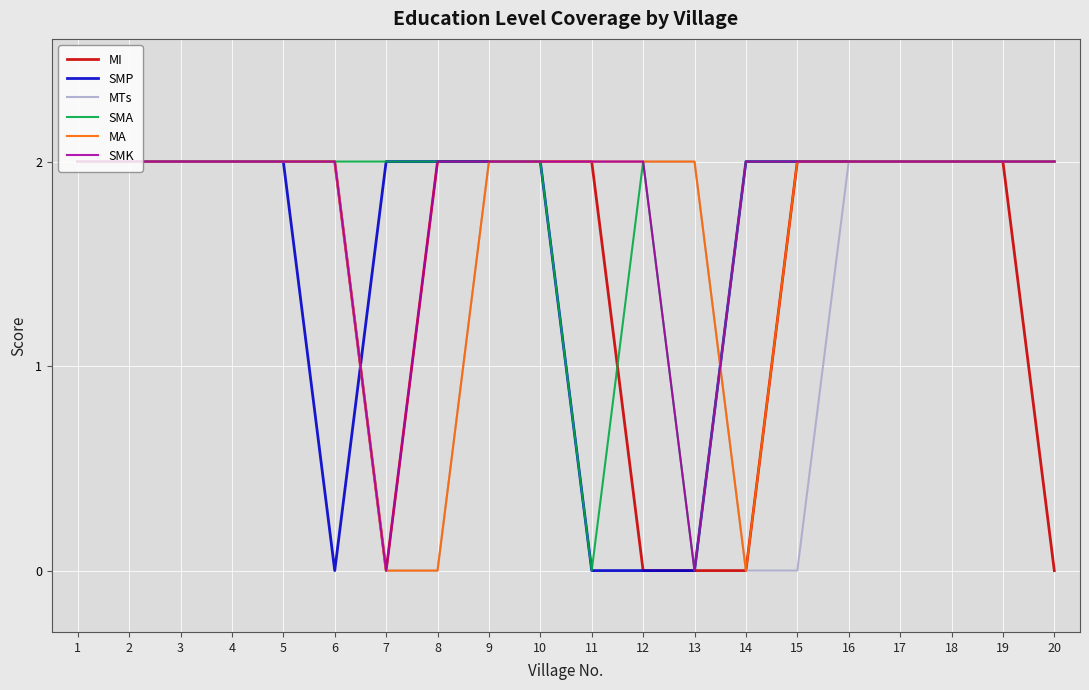

What is the total value across all series at 20?

10